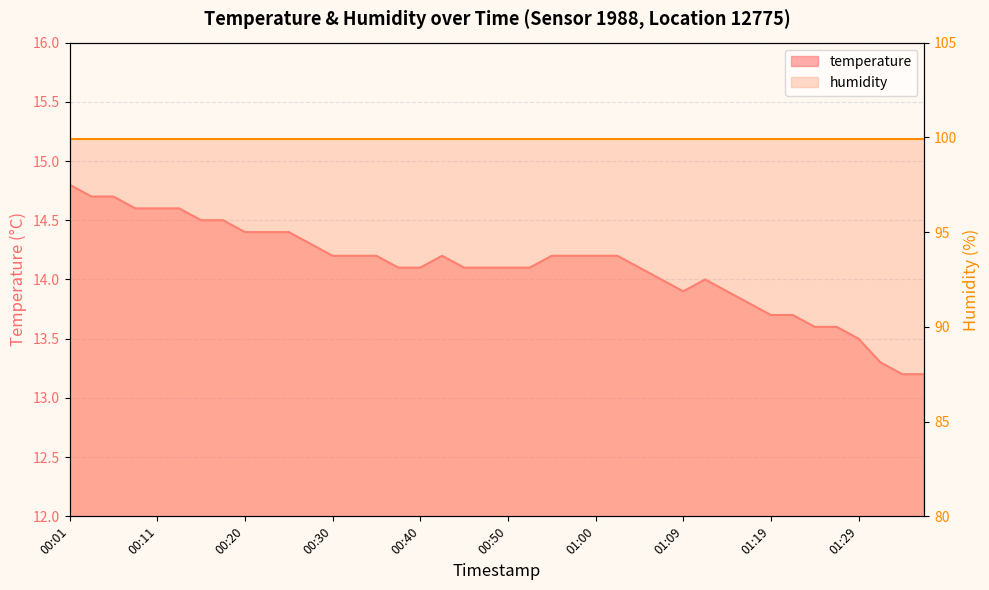

Rank the categories by value from highest to lowest.

00:01, 00:03, 00:06, 00:08, 00:11, 00:13, 00:15, 00:18, 00:20, 00:23, 00:25, 00:28, 00:30, 00:33, 00:35, 00:42, 00:55, 00:57, 01:00, 01:02, 00:37, 00:40, 00:45, 00:47, 00:50, 00:52, 01:04, 01:07, 01:12, 01:09, 01:14, 01:17, 01:19, 01:22, 01:24, 01:27, 01:29, 01:32, 01:34, 01:37